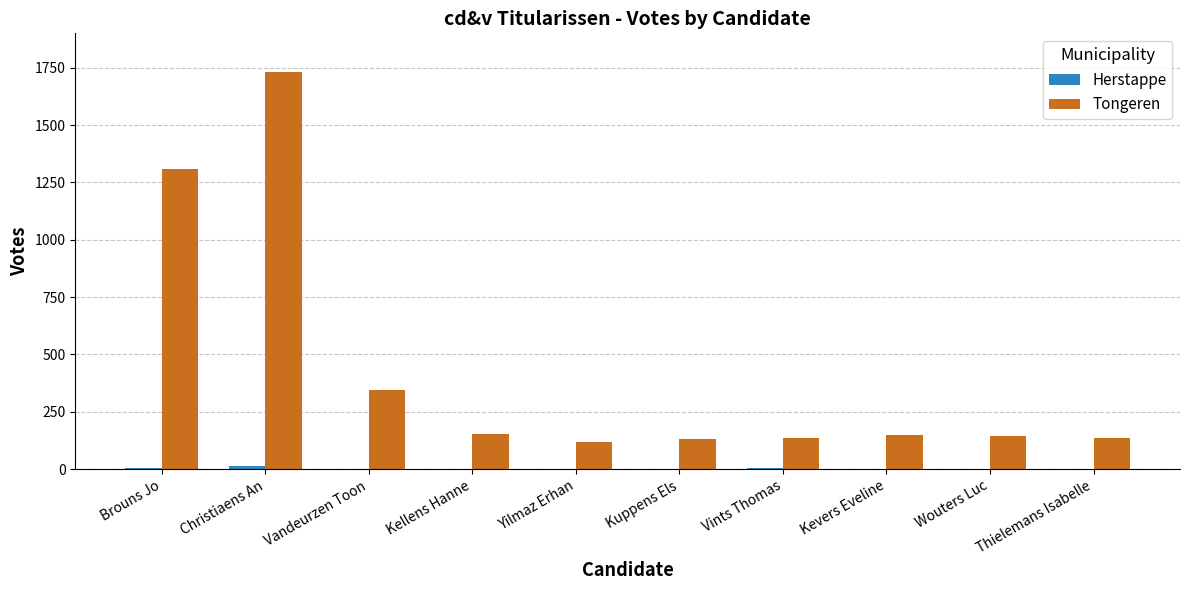

Which series has the widest spread of values?

Tongeren